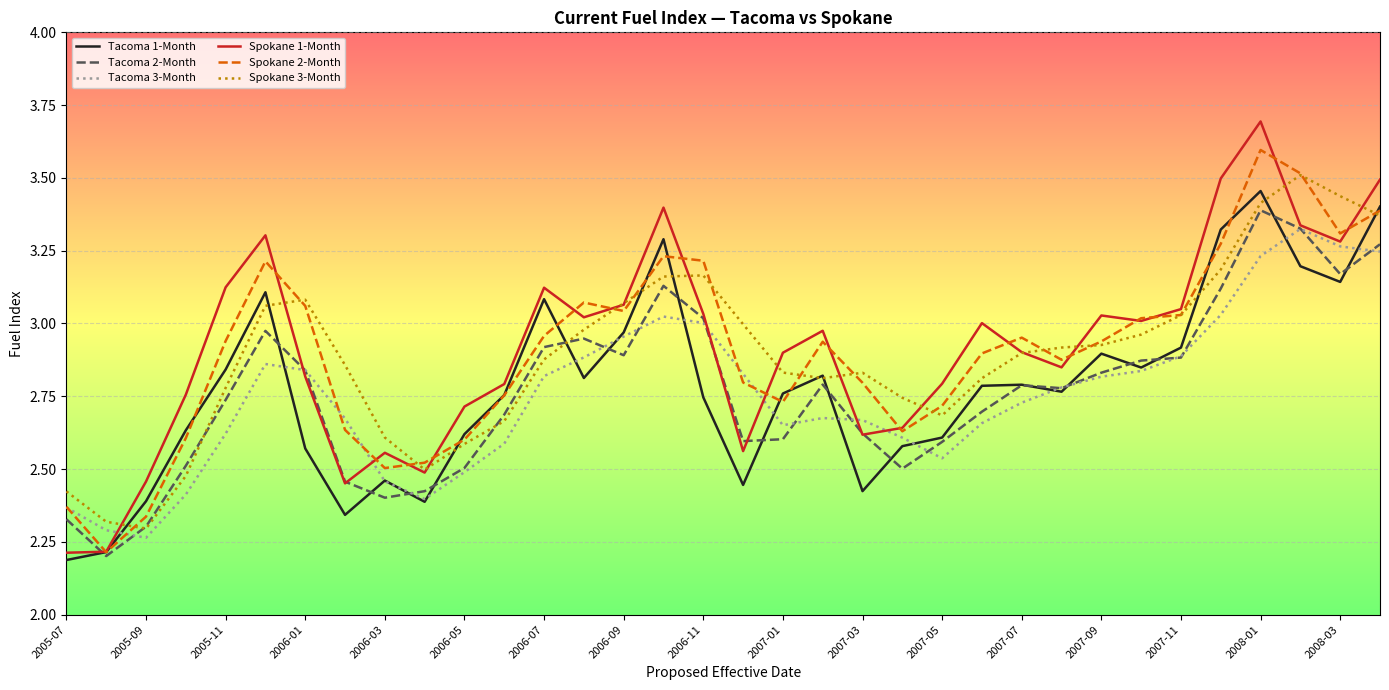

Is this an area chart (filled region under the line)?

No